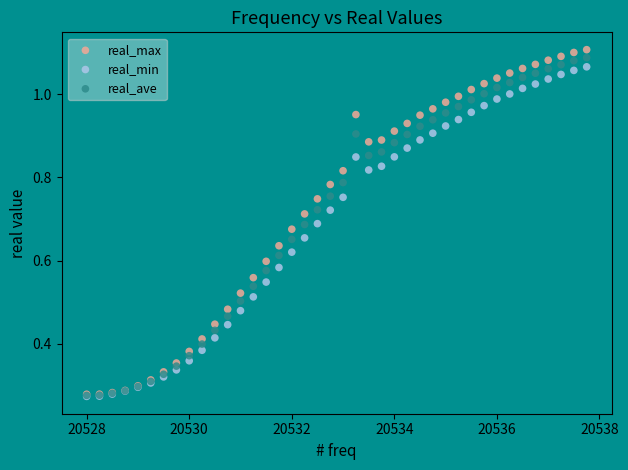

What are all the series names shown in the legend?

real_max, real_min, real_ave